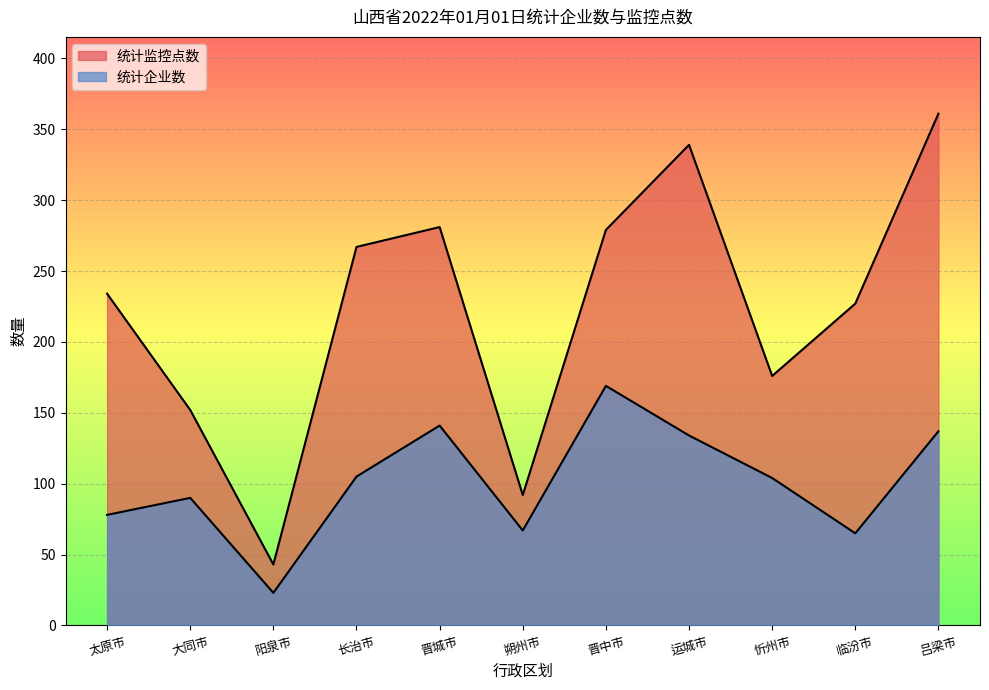

At 长治市, list the series in order from smallest to largest.

统计企业数, 统计监控点数